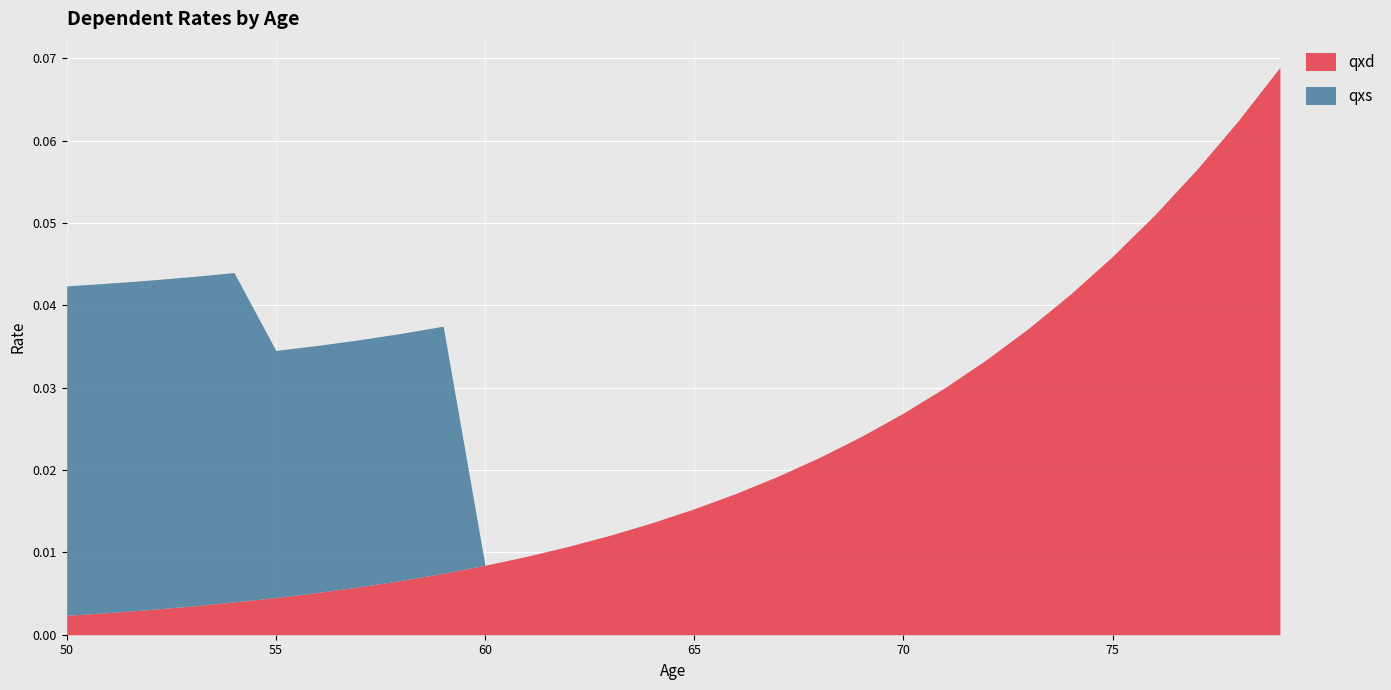

The value of qxd at 68 is 0.0. True or false?

False